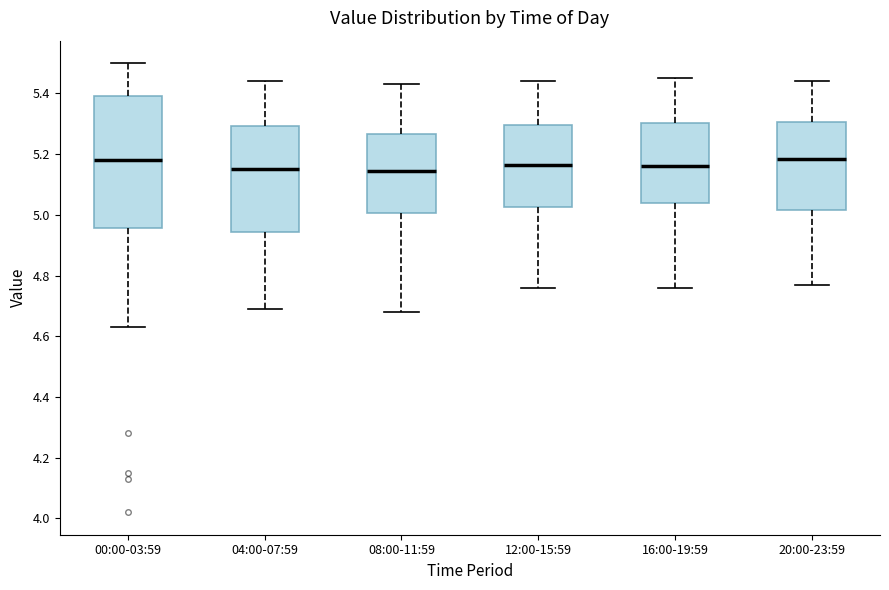

Where does the lower whisker of the box for 04:00-07:59 end on the y-axis? The values are not printed on the chart, so give them approximately, as read against the axis.

4.70